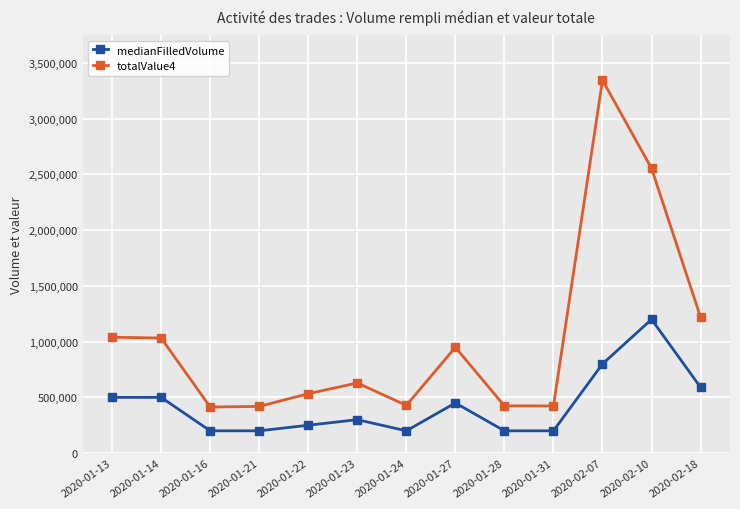

True or false: totalValue4 and medianFilledVolume cross at least once.

False